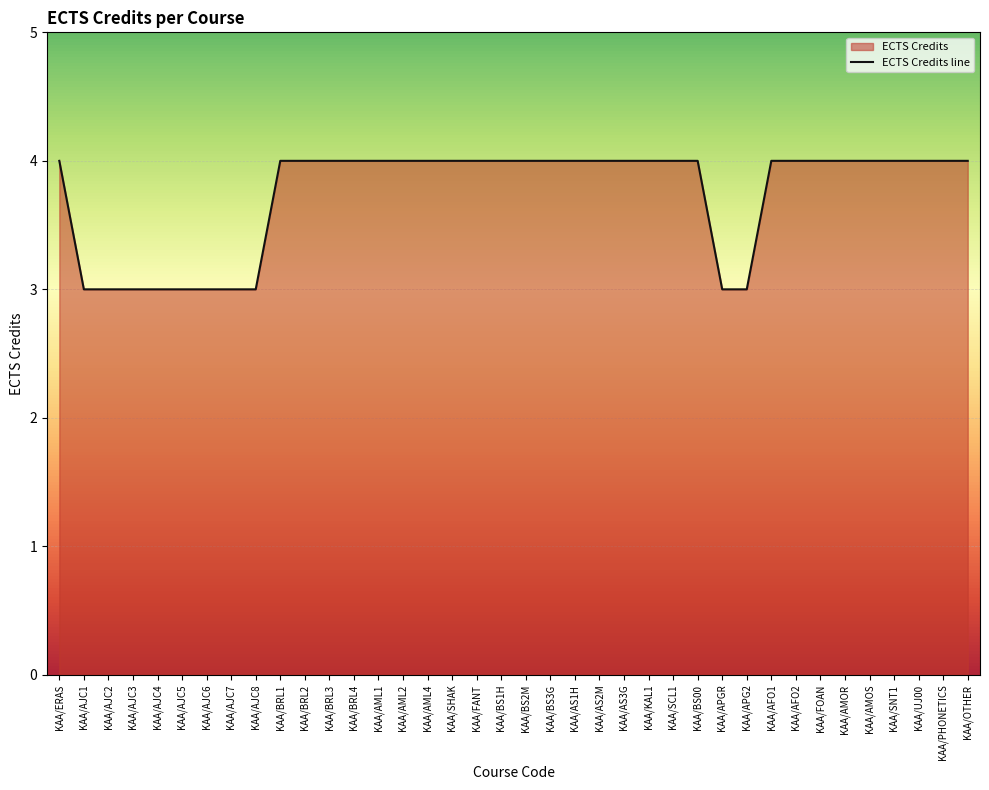

Rank the categories by value from highest to lowest.

KAA/ERAS, KAA/BRL1, KAA/BRL2, KAA/BRL3, KAA/BRL4, KAA/AML1, KAA/AML2, KAA/AML4, KAA/SHAK, KAA/FANT, KAA/BS1H, KAA/BS2M, KAA/BS3G, KAA/AS1H, KAA/AS2M, KAA/AS3G, KAA/KAL1, KAA/SCL1, KAA/BS00, KAA/AFO1, KAA/AFO2, KAA/FOAN, KAA/AMOR, KAA/AMOS, KAA/SNT1, KAA/UJ00, KAA/PHONETICS, KAA/OTHER, KAA/AJC1, KAA/AJC2, KAA/AJC3, KAA/AJC4, KAA/AJC5, KAA/AJC6, KAA/AJC7, KAA/AJC8, KAA/APGR, KAA/APG2